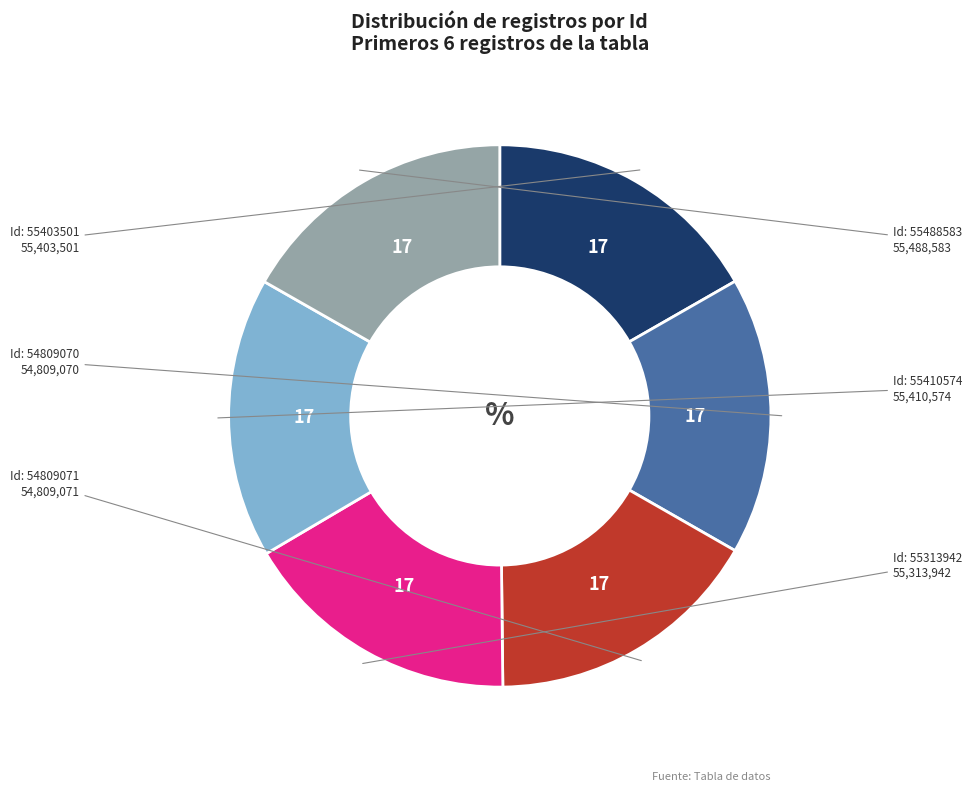

How many segments does this pie chart have?

6